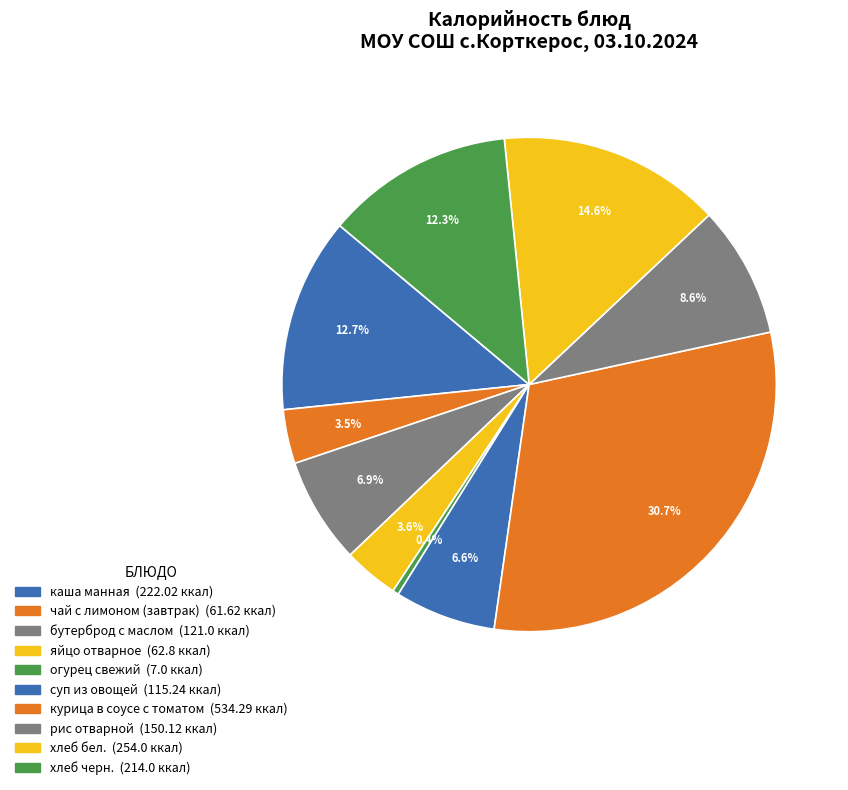

Is it true that хлеб черн. is 12% of the pie?

True